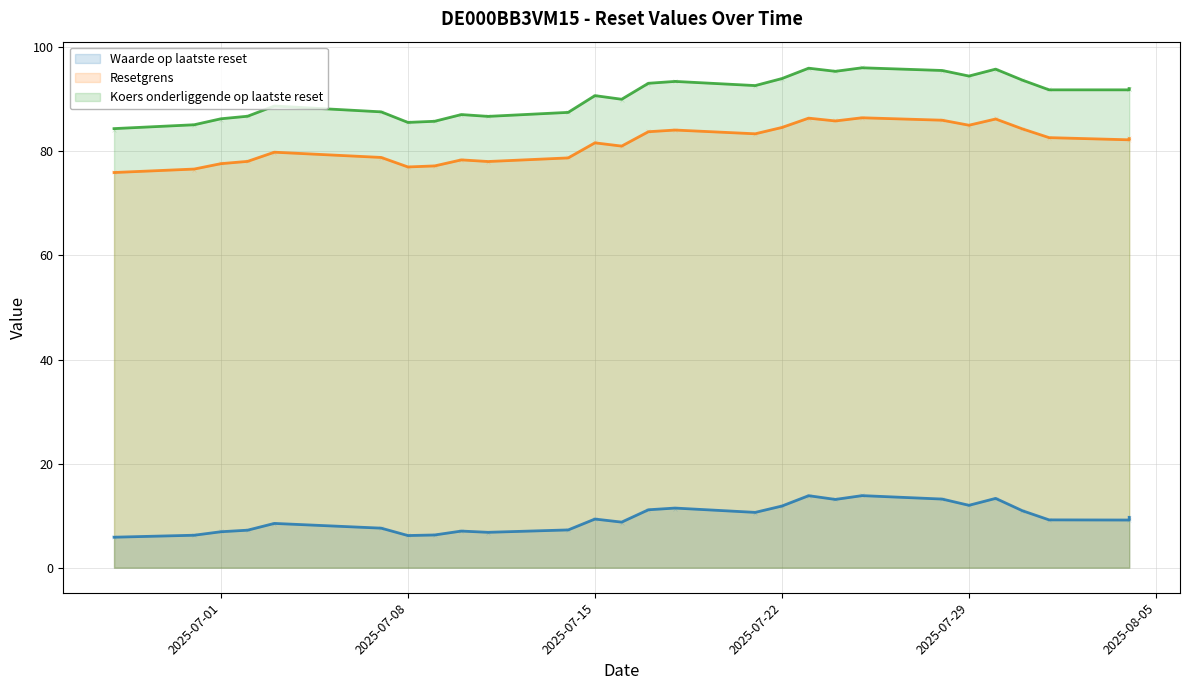

At which label is Resetgrens closest to 81?

2025-07-16